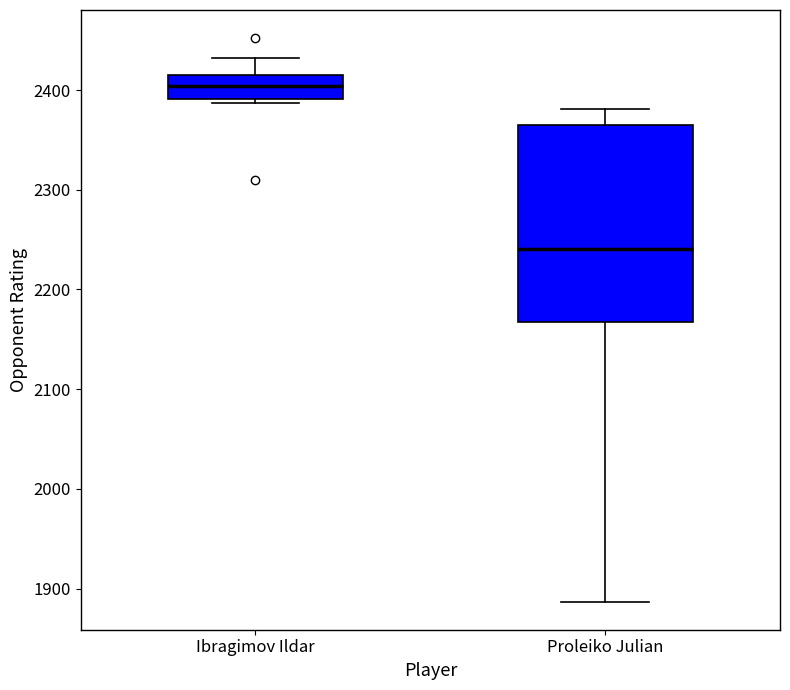

Reading left to right, read every box against the y-axis: the position of its median line, the range the box covers, and the ends of its whiskers. The values are not printed on the chart, so give them approximately, as read against the axis.

Ibragimov Ildar: median 2400, box 2390 to 2420, whiskers 2390 (just below the box's lower edge) to 2430
Proleiko Julian: median 2240, box 2170 to 2370, whiskers 1890 to 2380